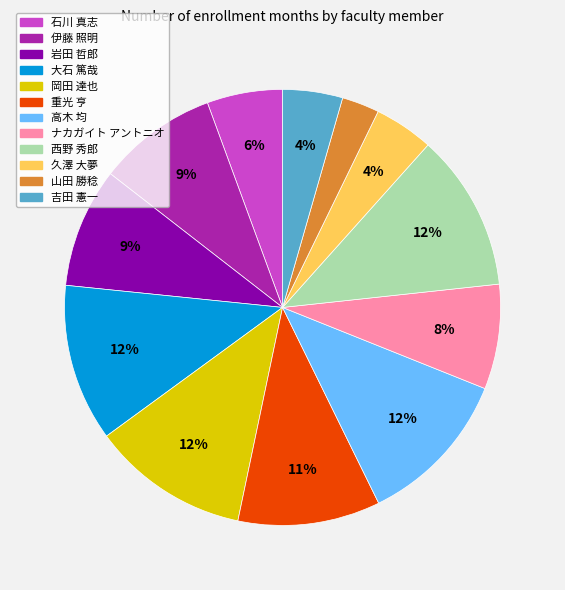

Approximately how many times larger is the value at 岩田 哲郎 compared to 伊藤 照明?

1.0